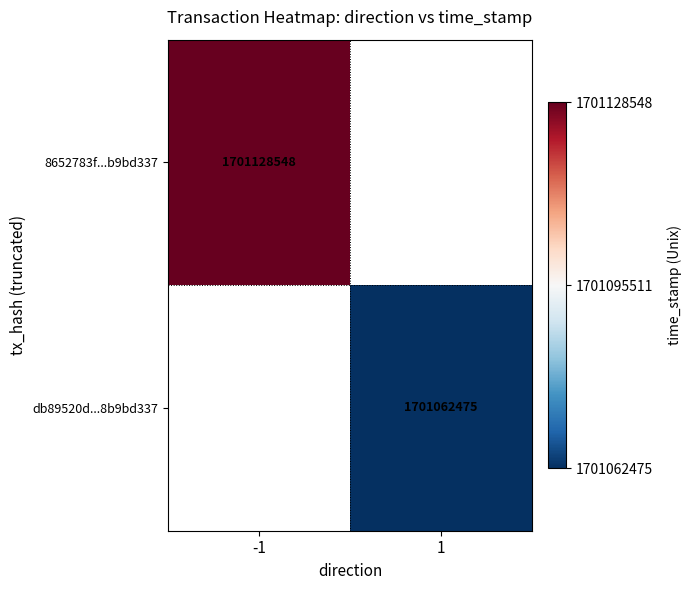

What is the smallest value displayed?

1701062475.0